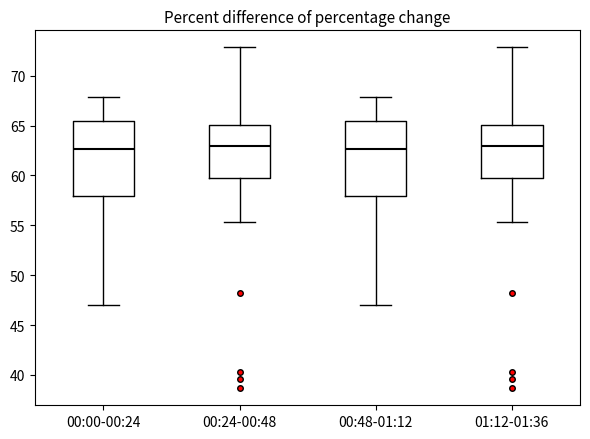

Where is the lower edge of the box for 01:12-01:36 on the y-axis? The values are not printed on the chart, so give them approximately, as read against the axis.

60.0